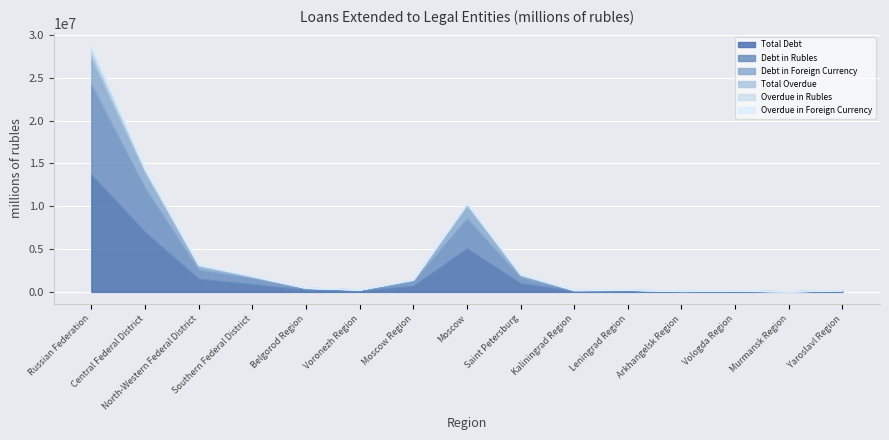

At which category is the sum across all series the highest?

Russian Federation